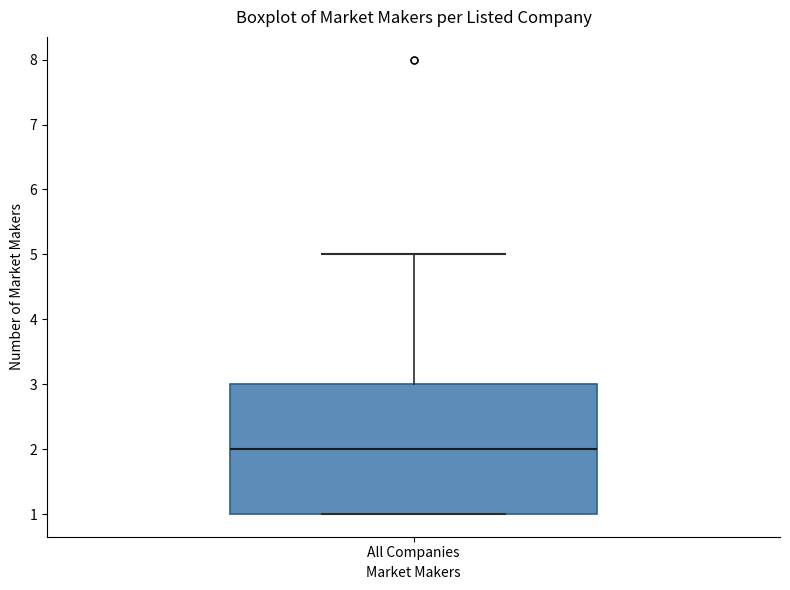

Where does the upper whisker of the box for All Companies end on the y-axis? The values are not printed on the chart, so give them approximately, as read against the axis.

5